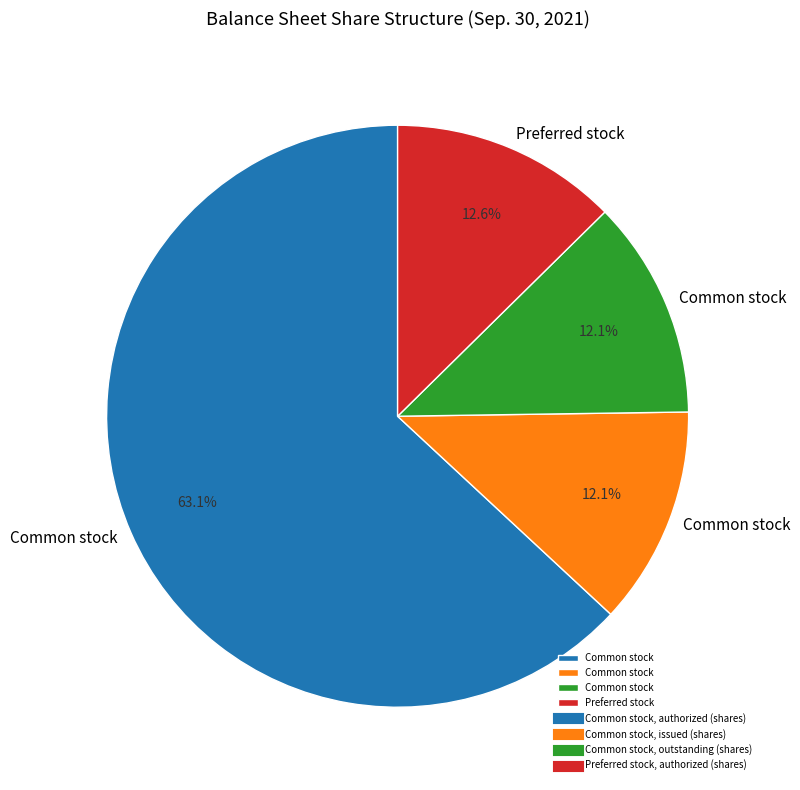

Does any single category account for the majority?

Yes